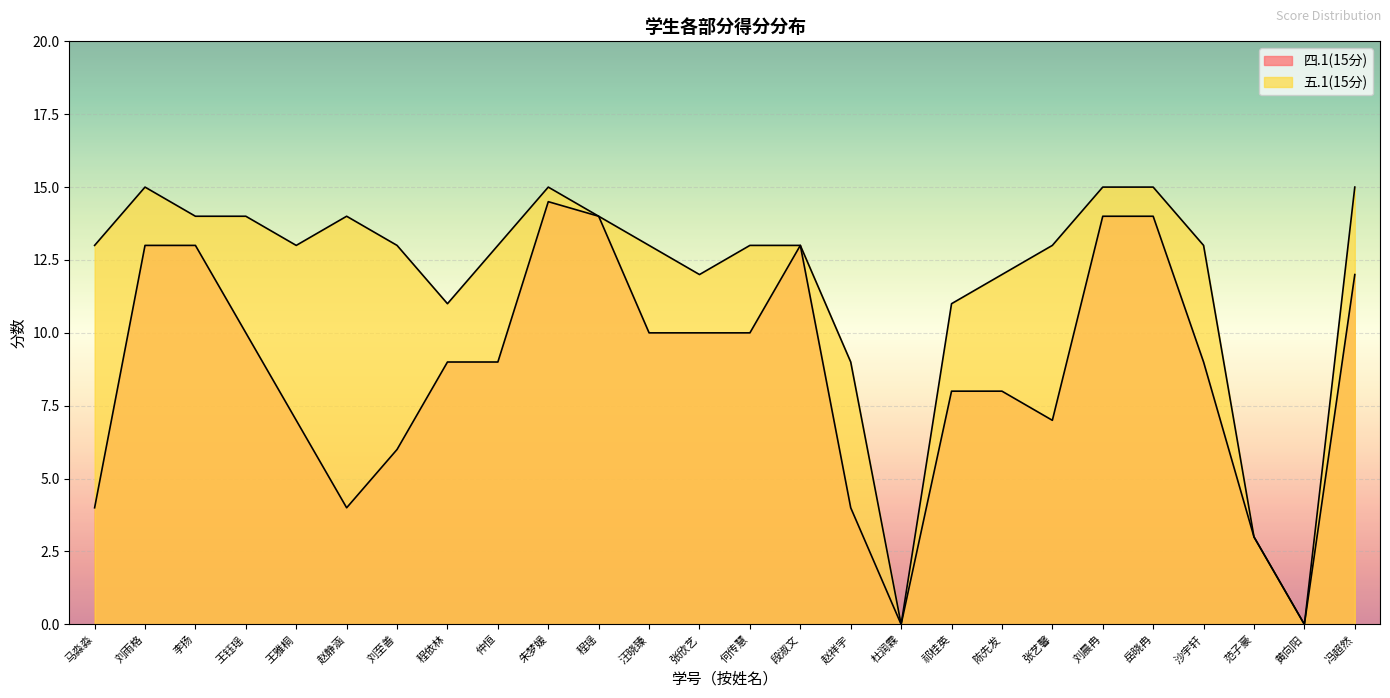

Which category has the lowest value across all series?

杜润霖